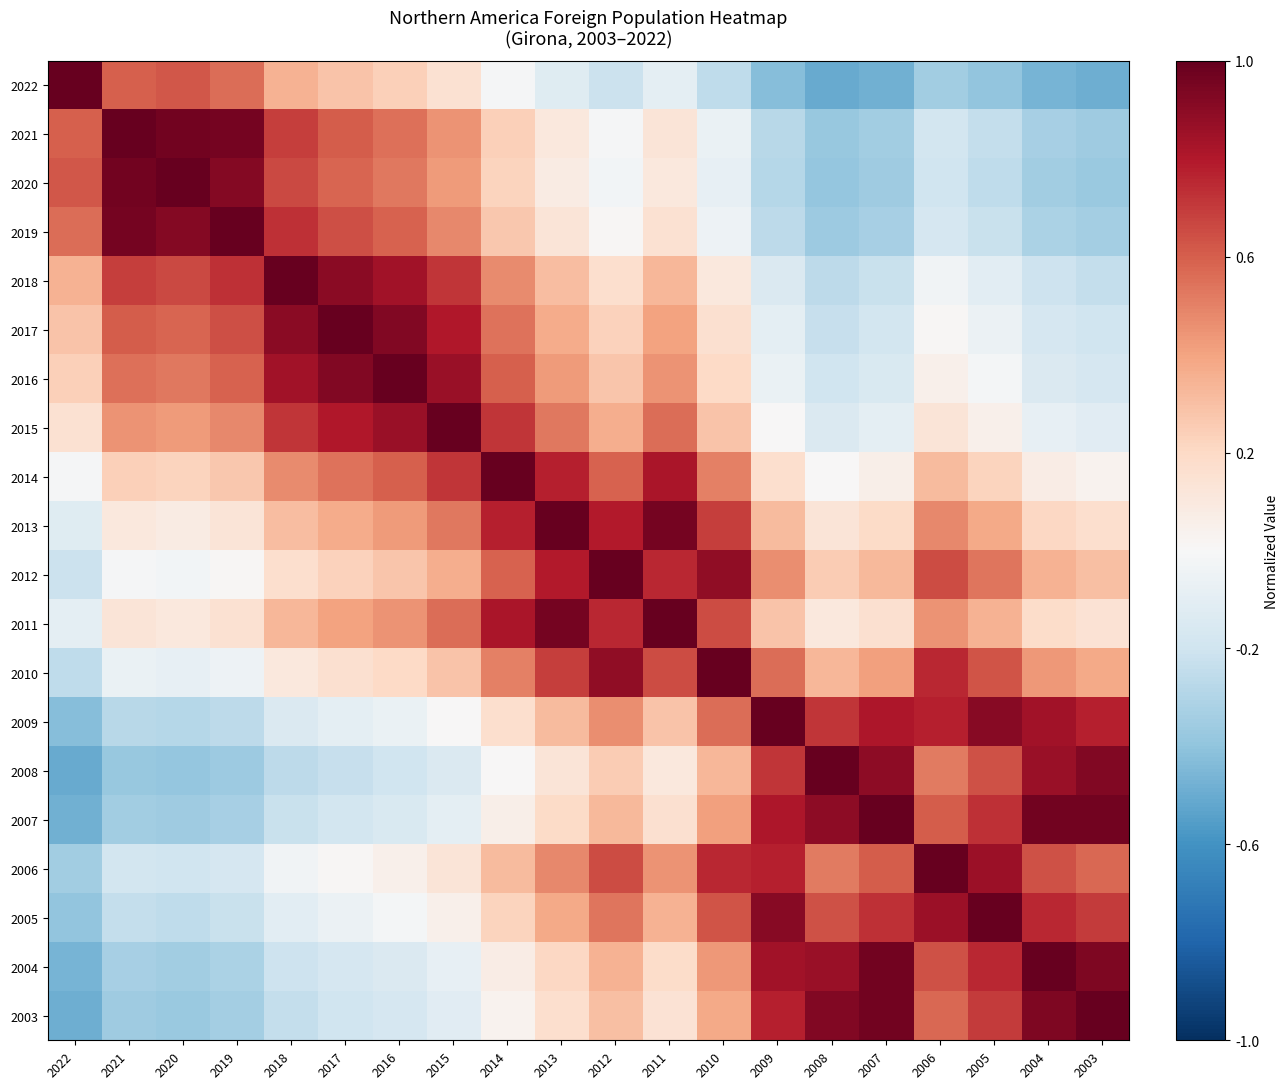

Reading left to right, what are all the values shown in this chart?

2022: 2022=1.0	2021=0.6	2020=0.6	2019=0.6	2018=0.3	2017=0.3	2016=0.2	2015=0.2	2014=-0.0	2013=-0.1	2012=-0.2	2011=-0.1	2010=-0.3	2009=-0.4	2008=-0.5	2007=-0.5	2006=-0.3	2005=-0.4	2004=-0.5	2003=-0.5
2021: 2022=0.6	2021=1.0	2020=1.0	2019=1.0	2018=0.7	2017=0.6	2016=0.6	2015=0.4	2014=0.2	2013=0.1	2012=-0.0	2011=0.1	2010=-0.1	2009=-0.3	2008=-0.4	2007=-0.3	2006=-0.2	2005=-0.2	2004=-0.3	2003=-0.4
2020: 2022=0.6	2021=1.0	2020=1.0	2019=0.9	2018=0.7	2017=0.6	2016=0.5	2015=0.4	2014=0.2	2013=0.1	2012=-0.0	2011=0.1	2010=-0.1	2009=-0.3	2008=-0.4	2007=-0.4	2006=-0.2	2005=-0.3	2004=-0.3	2003=-0.4
2019: 2022=0.6	2021=1.0	2020=0.9	2019=1.0	2018=0.7	2017=0.6	2016=0.6	2015=0.5	2014=0.3	2013=0.1	2012=0.0	2011=0.2	2010=-0.0	2009=-0.3	2008=-0.4	2007=-0.3	2006=-0.2	2005=-0.2	2004=-0.3	2003=-0.3
2018: 2022=0.3	2021=0.7	2020=0.7	2019=0.7	2018=1.0	2017=0.9	2016=0.8	2015=0.7	2014=0.5	2013=0.3	2012=0.2	2011=0.3	2010=0.1	2009=-0.1	2008=-0.3	2007=-0.2	2006=-0.0	2005=-0.1	2004=-0.2	2003=-0.2
2017: 2022=0.3	2021=0.6	2020=0.6	2019=0.6	2018=0.9	2017=1.0	2016=0.9	2015=0.8	2014=0.5	2013=0.4	2012=0.2	2011=0.4	2010=0.2	2009=-0.1	2008=-0.2	2007=-0.2	2006=0.0	2005=-0.1	2004=-0.2	2003=-0.2
2016: 2022=0.2	2021=0.6	2020=0.5	2019=0.6	2018=0.8	2017=0.9	2016=1.0	2015=0.9	2014=0.6	2013=0.4	2012=0.3	2011=0.5	2010=0.2	2009=-0.1	2008=-0.2	2007=-0.2	2006=0.1	2005=-0.0	2004=-0.1	2003=-0.2
2015: 2022=0.2	2021=0.4	2020=0.4	2019=0.5	2018=0.7	2017=0.8	2016=0.9	2015=1.0	2014=0.7	2013=0.5	2012=0.4	2011=0.6	2010=0.3	2009=0.0	2008=-0.1	2007=-0.1	2006=0.1	2005=0.0	2004=-0.1	2003=-0.1
2014: 2022=-0.0	2021=0.2	2020=0.2	2019=0.3	2018=0.5	2017=0.5	2016=0.6	2015=0.7	2014=1.0	2013=0.8	2012=0.6	2011=0.8	2010=0.5	2009=0.2	2008=0.0	2007=0.1	2006=0.3	2005=0.2	2004=0.1	2003=0.0
2013: 2022=-0.1	2021=0.1	2020=0.1	2019=0.1	2018=0.3	2017=0.4	2016=0.4	2015=0.5	2014=0.8	2013=1.0	2012=0.8	2011=1.0	2010=0.7	2009=0.3	2008=0.1	2007=0.2	2006=0.5	2005=0.4	2004=0.2	2003=0.2
2012: 2022=-0.2	2021=-0.0	2020=-0.0	2019=0.0	2018=0.2	2017=0.2	2016=0.3	2015=0.4	2014=0.6	2013=0.8	2012=1.0	2011=0.8	2010=0.9	2009=0.5	2008=0.3	2007=0.3	2006=0.7	2005=0.5	2004=0.3	2003=0.3
2011: 2022=-0.1	2021=0.1	2020=0.1	2019=0.2	2018=0.3	2017=0.4	2016=0.5	2015=0.6	2014=0.8	2013=1.0	2012=0.8	2011=1.0	2010=0.7	2009=0.3	2008=0.1	2007=0.2	2006=0.4	2005=0.3	2004=0.2	2003=0.1
2010: 2022=-0.3	2021=-0.1	2020=-0.1	2019=-0.0	2018=0.1	2017=0.2	2016=0.2	2015=0.3	2014=0.5	2013=0.7	2012=0.9	2011=0.7	2010=1.0	2009=0.6	2008=0.3	2007=0.4	2006=0.8	2005=0.6	2004=0.4	2003=0.4
2009: 2022=-0.4	2021=-0.3	2020=-0.3	2019=-0.3	2018=-0.1	2017=-0.1	2016=-0.1	2015=0.0	2014=0.2	2013=0.3	2012=0.5	2011=0.3	2010=0.6	2009=1.0	2008=0.7	2007=0.8	2006=0.8	2005=0.9	2004=0.8	2003=0.8
2008: 2022=-0.5	2021=-0.4	2020=-0.4	2019=-0.4	2018=-0.3	2017=-0.2	2016=-0.2	2015=-0.1	2014=0.0	2013=0.1	2012=0.3	2011=0.1	2010=0.3	2009=0.7	2008=1.0	2007=0.9	2006=0.5	2005=0.6	2004=0.9	2003=0.9
2007: 2022=-0.5	2021=-0.3	2020=-0.4	2019=-0.3	2018=-0.2	2017=-0.2	2016=-0.2	2015=-0.1	2014=0.1	2013=0.2	2012=0.3	2011=0.2	2010=0.4	2009=0.8	2008=0.9	2007=1.0	2006=0.6	2005=0.7	2004=1.0	2003=1.0
2006: 2022=-0.3	2021=-0.2	2020=-0.2	2019=-0.2	2018=-0.0	2017=0.0	2016=0.1	2015=0.1	2014=0.3	2013=0.5	2012=0.7	2011=0.4	2010=0.8	2009=0.8	2008=0.5	2007=0.6	2006=1.0	2005=0.9	2004=0.6	2003=0.6
2005: 2022=-0.4	2021=-0.2	2020=-0.3	2019=-0.2	2018=-0.1	2017=-0.1	2016=-0.0	2015=0.0	2014=0.2	2013=0.4	2012=0.5	2011=0.3	2010=0.6	2009=0.9	2008=0.6	2007=0.7	2006=0.9	2005=1.0	2004=0.8	2003=0.7
2004: 2022=-0.5	2021=-0.3	2020=-0.3	2019=-0.3	2018=-0.2	2017=-0.2	2016=-0.1	2015=-0.1	2014=0.1	2013=0.2	2012=0.3	2011=0.2	2010=0.4	2009=0.8	2008=0.9	2007=1.0	2006=0.6	2005=0.8	2004=1.0	2003=0.9
2003: 2022=-0.5	2021=-0.4	2020=-0.4	2019=-0.3	2018=-0.2	2017=-0.2	2016=-0.2	2015=-0.1	2014=0.0	2013=0.2	2012=0.3	2011=0.1	2010=0.4	2009=0.8	2008=0.9	2007=1.0	2006=0.6	2005=0.7	2004=0.9	2003=1.0